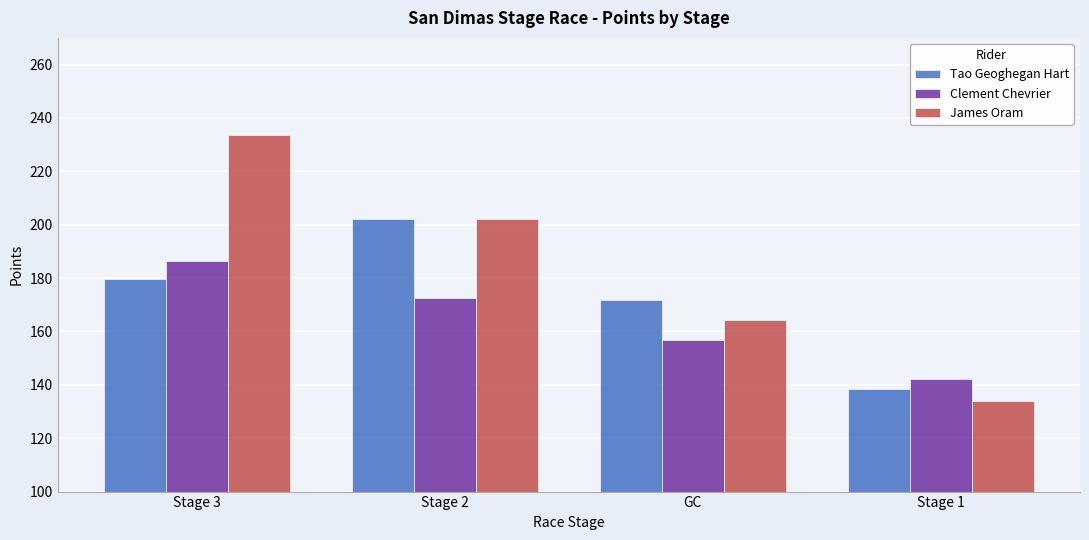

Between Stage 3 and Stage 1, which series saw the biggest shift?

James Oram